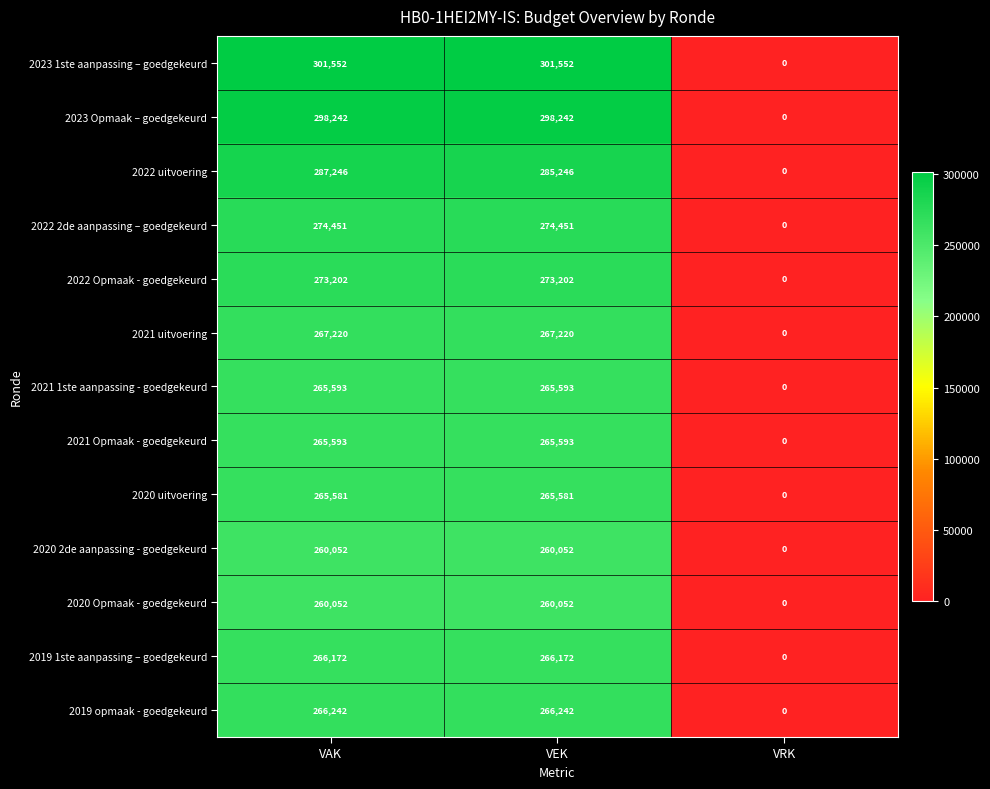

What is the total value across all series at VAK?

3551198